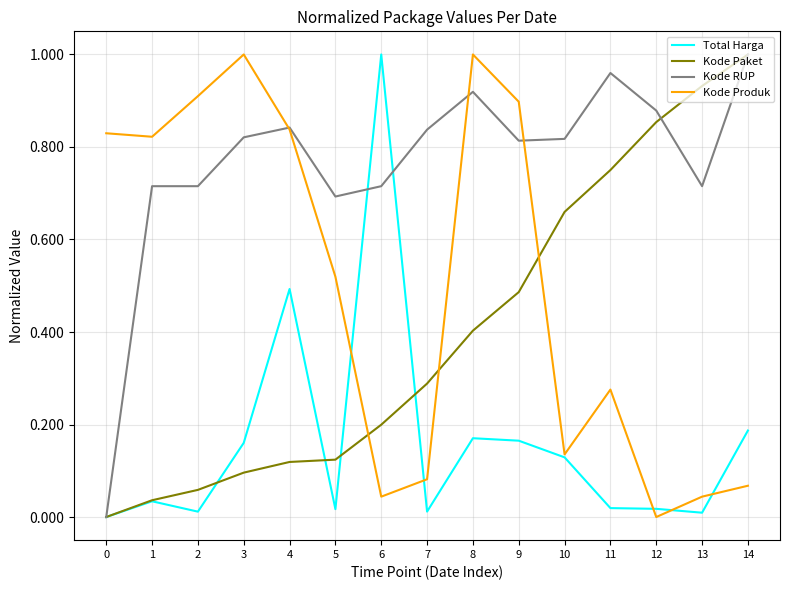

Rank the series at 5 from lowest to highest value.

Total Harga, Kode Paket, Kode Produk, Kode RUP